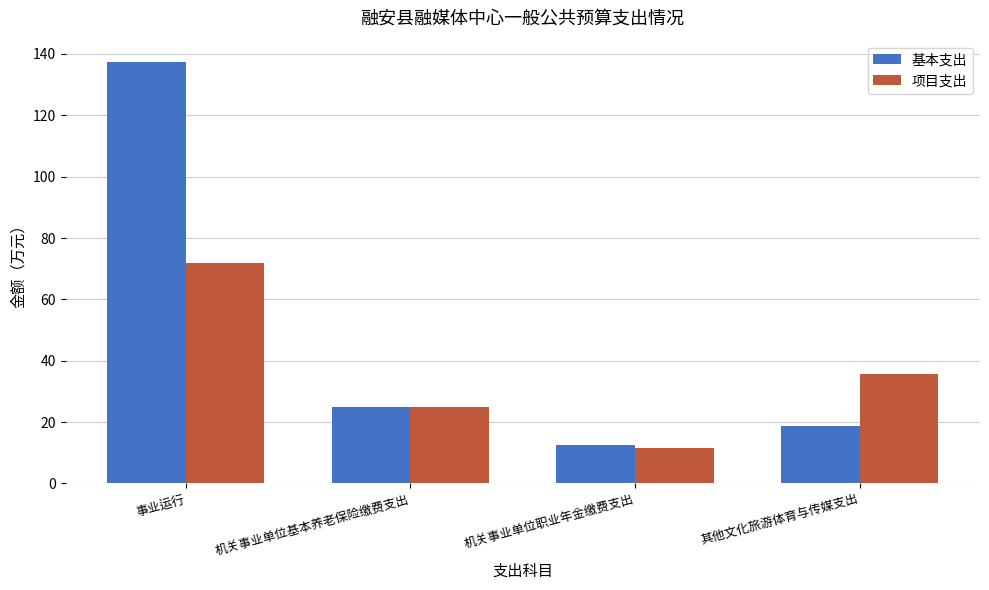

At how many categories does at least one series exceed 26?

2